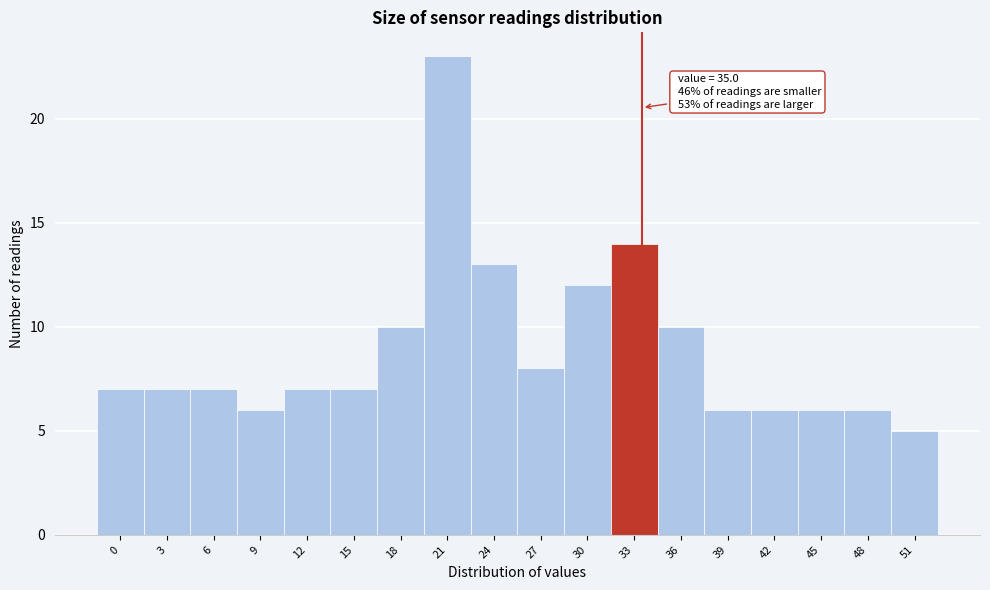

Reading left to right, extract all data points from this chart.

0=7	3=7	6=7	9=6	12=7	15=7	18=10	21=23	24=13	27=8	30=12	33=14	36=10	39=6	42=6	45=6	48=6	51=5